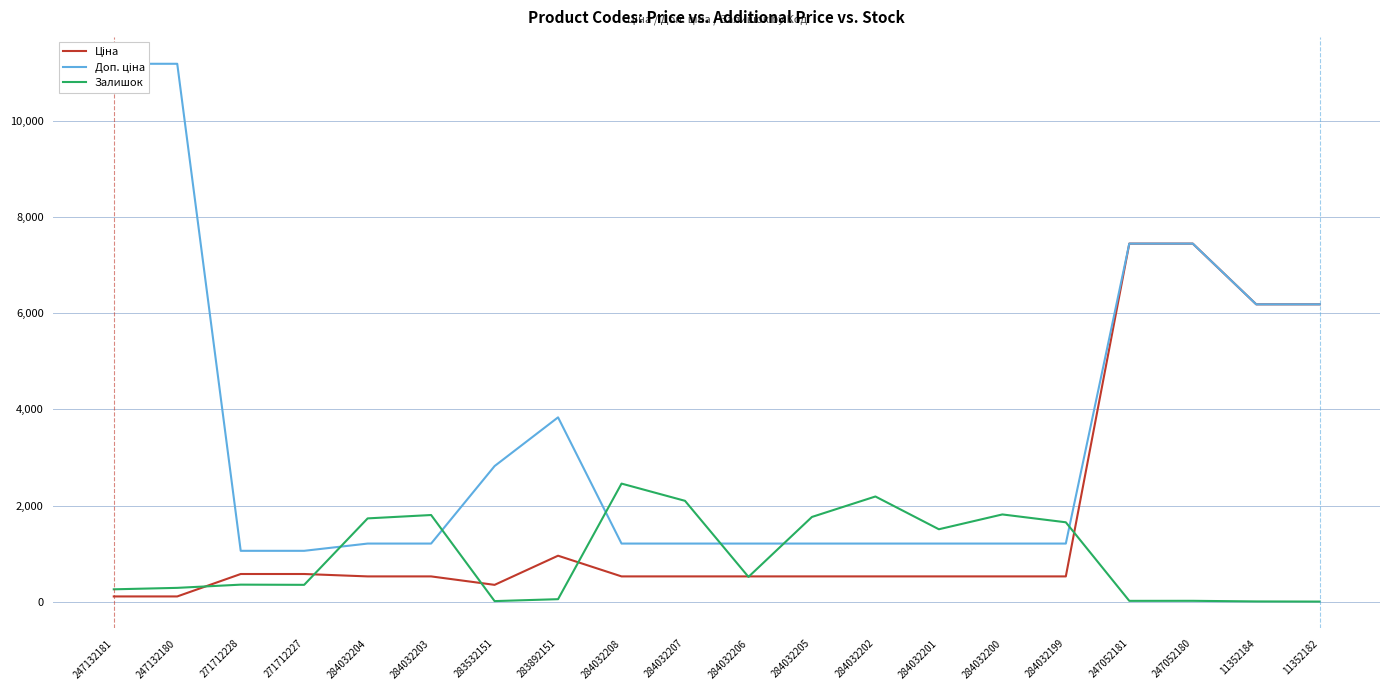

Reading left to right, what are all the values shown in this chart?

Ціна: 111.8	111.8	578.1	578.1	528.2	528.2	352.6	958.4	528.2	528.2	528.2	528.2	528.2	528.2	528.2	528.2	7444.6	7444.6	6182.6	6182.6
Доп. ціна: 11182.0	11182.0	1060.0	1060.0	1210.7	1210.7	2821.2	3833.8	1210.7	1210.7	1210.7	1210.7	1210.7	1210.7	1210.7	1210.7	7444.6	7444.6	6182.6	6182.6
Залишок: 260.0	290.0	357.0	353.0	1734.0	1804.0	15.0	55.0	2457.0	2099.0	518.0	1764.0	2189.0	1508.0	1816.0	1653.0	20.0	21.0	8.0	5.0